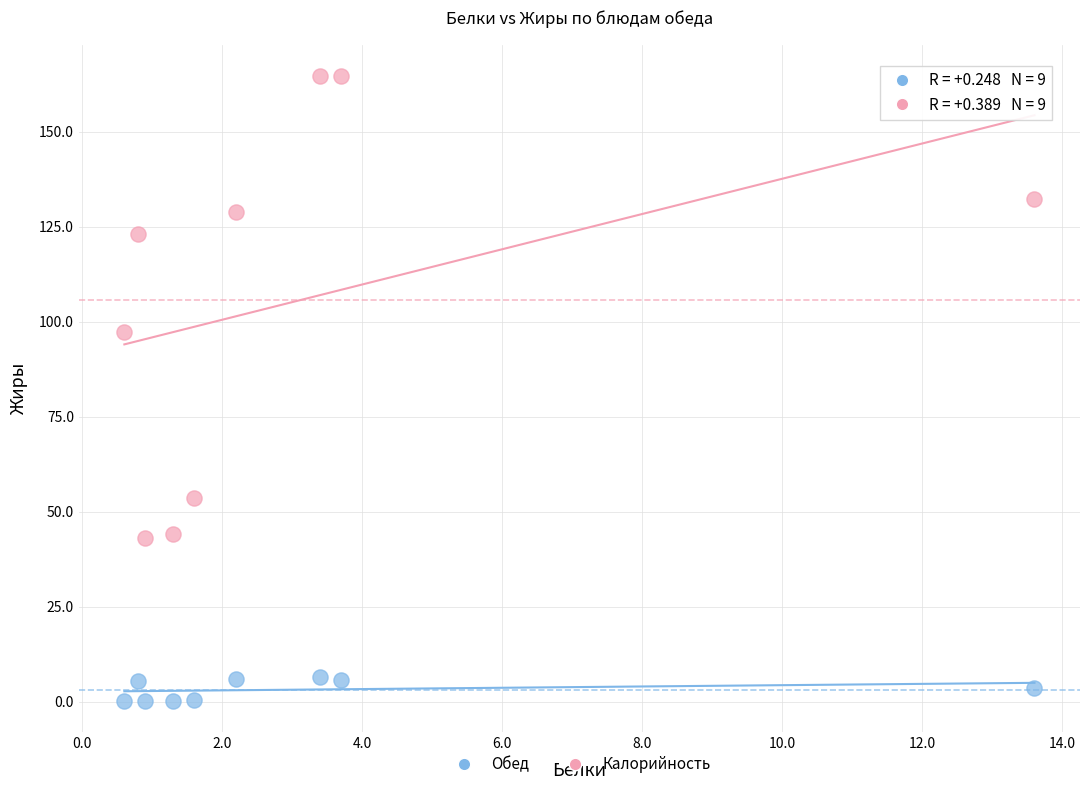

Which series contains the highest Y value?

Калорийность